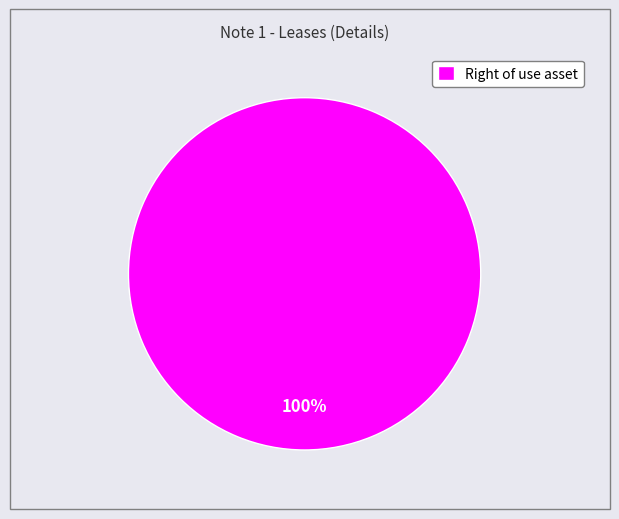

What is the majority slice?

Right of use asset